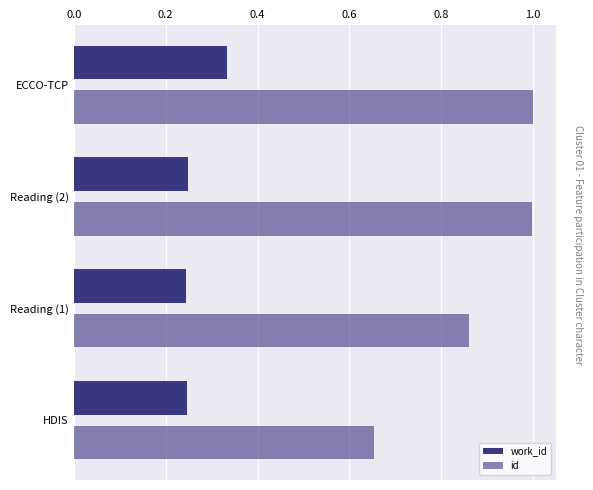

Reading left to right, list all the values displayed in this chart.

work_id: 0.2	0.2	0.2	0.3
id: 0.7	0.9	1.0	1.0